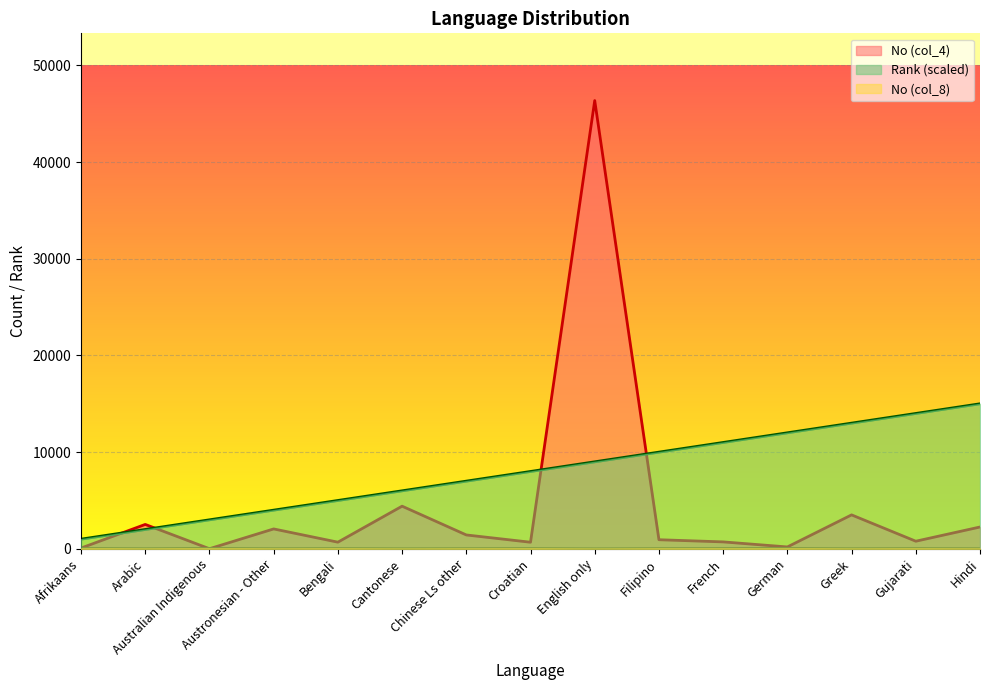

Where is the first local minimum for No (col_8)?

Arabic